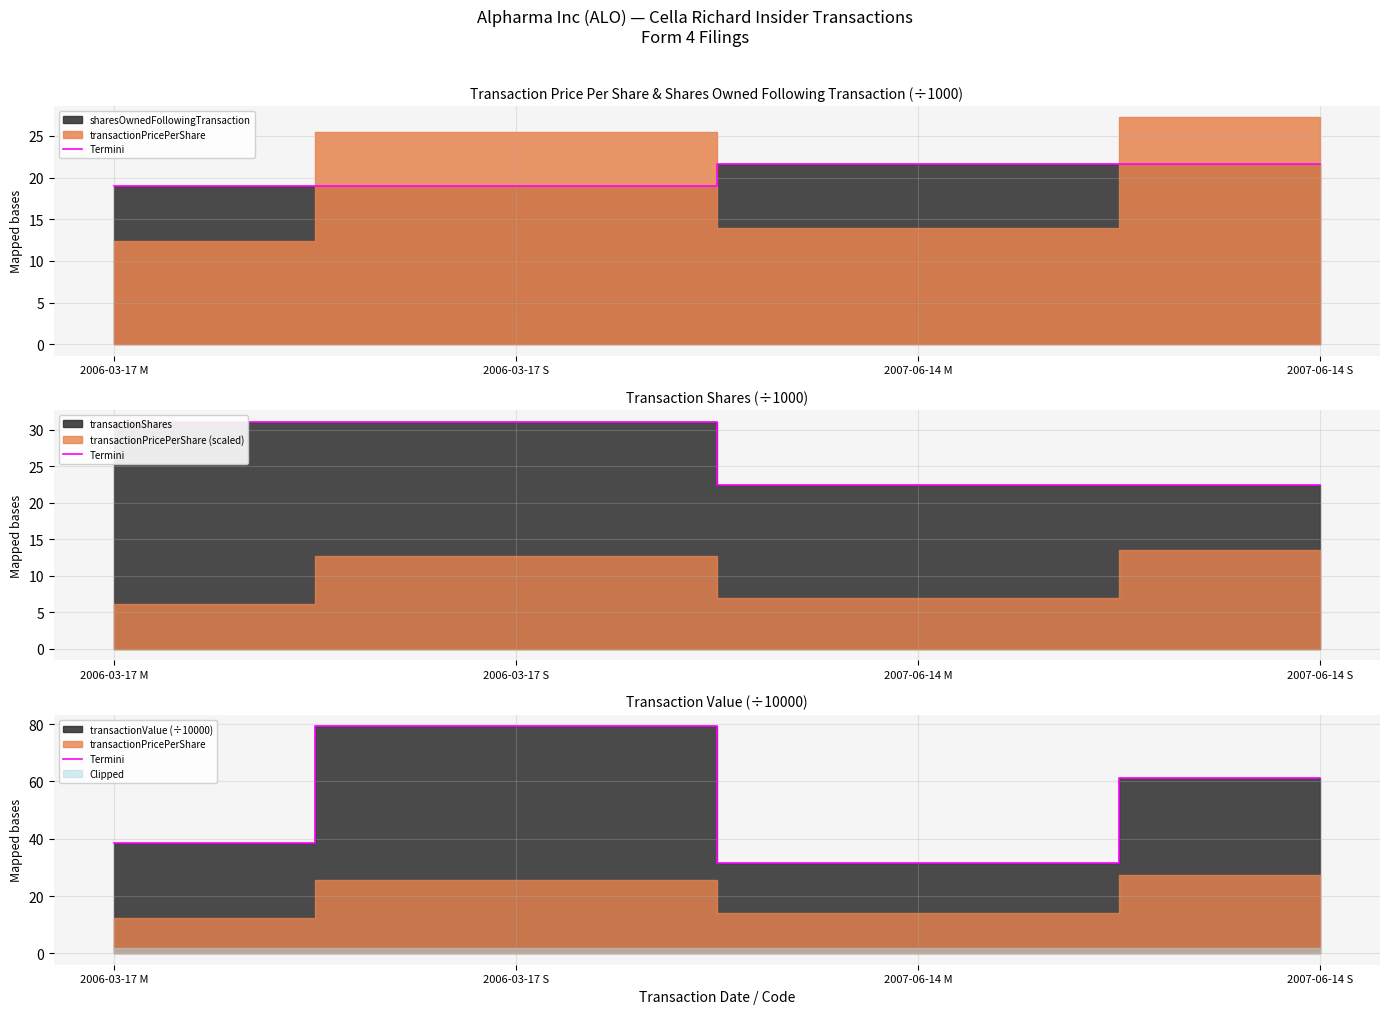

At which label is the value closest to 55?

2007-06-14 S